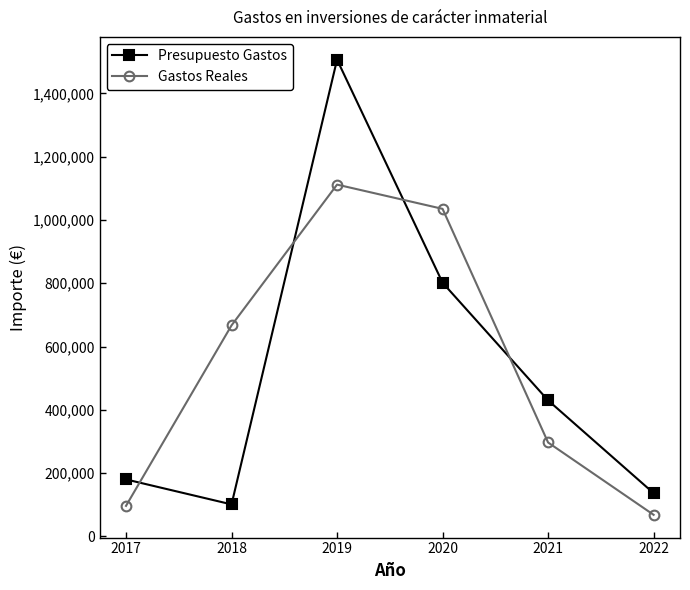

Read the Gastos Reales value at 2018.

666889.0